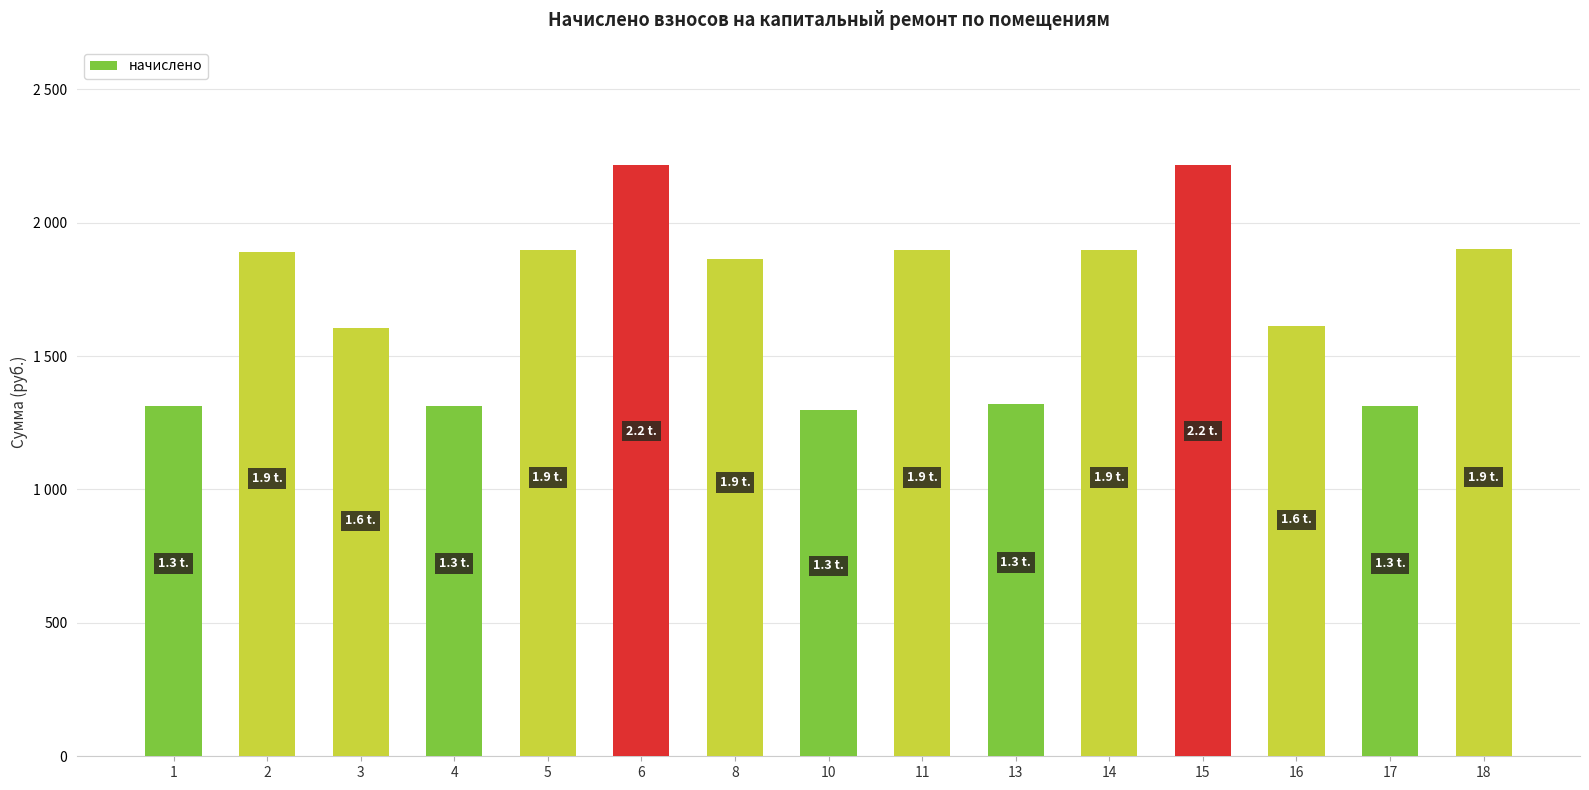

Is it true that the value at 2 is 1891.4?

True